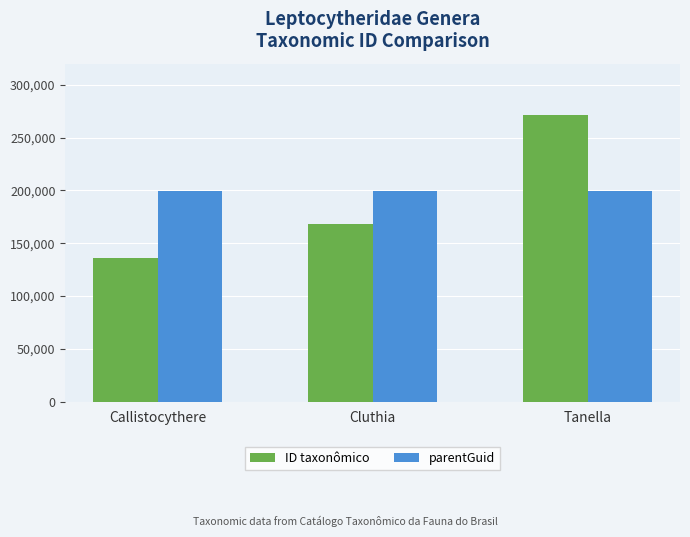

True or false: parentGuid has a value of 264469 at Cluthia.

False